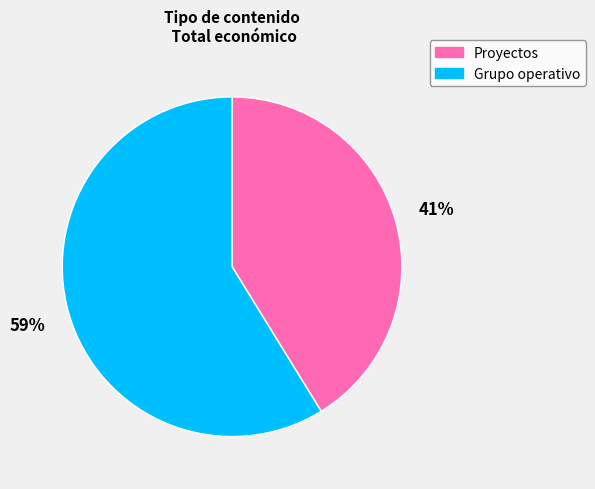

The Grupo operativo slice represents 16% of the pie. True or false?

False